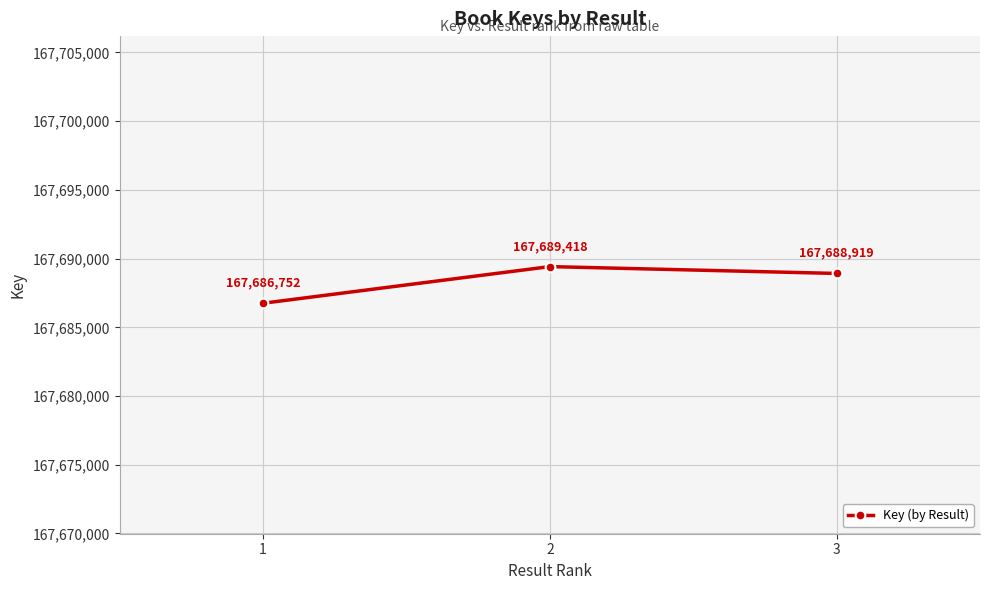

Reading left to right, extract all data points from this chart.

167686752	167689418	167688919